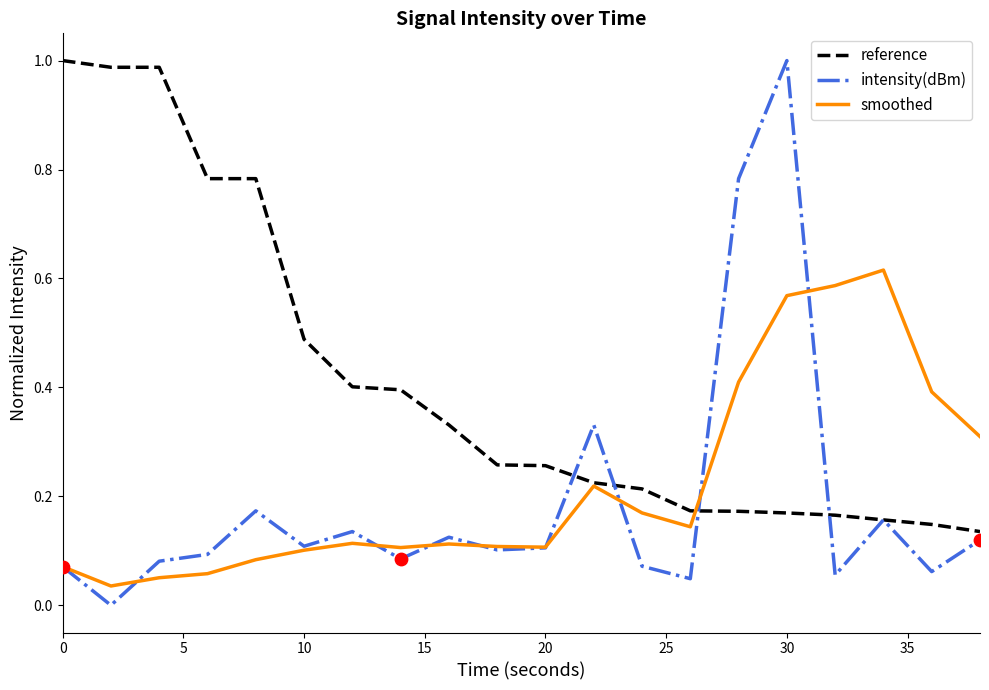

What are all the series names shown in the legend?

reference, intensity(dBm), smoothed